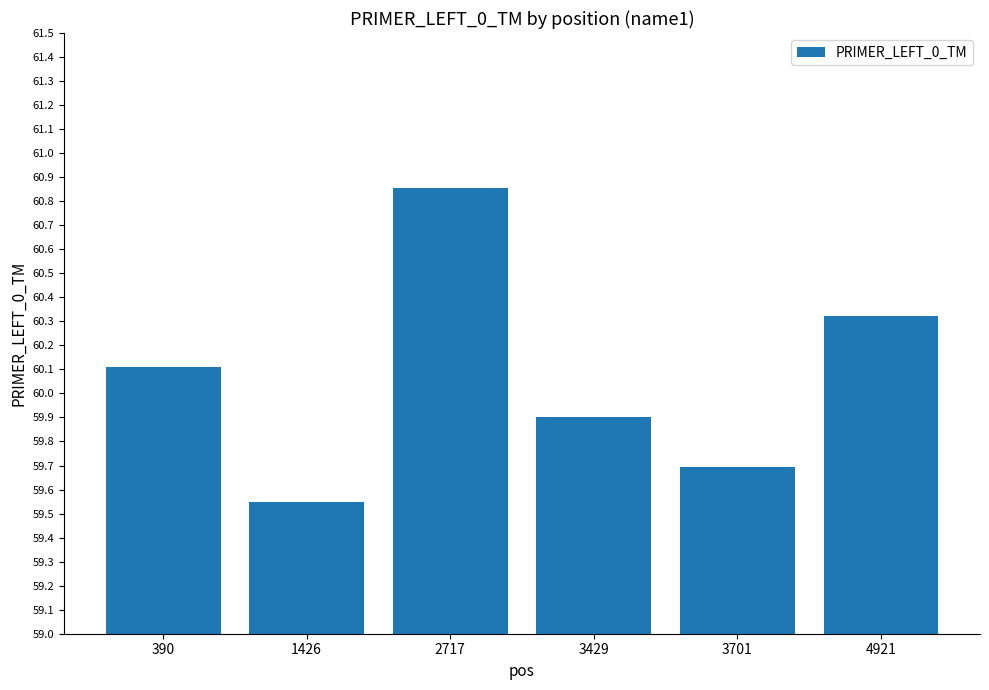

Which category has the lowest value across all series?

1426